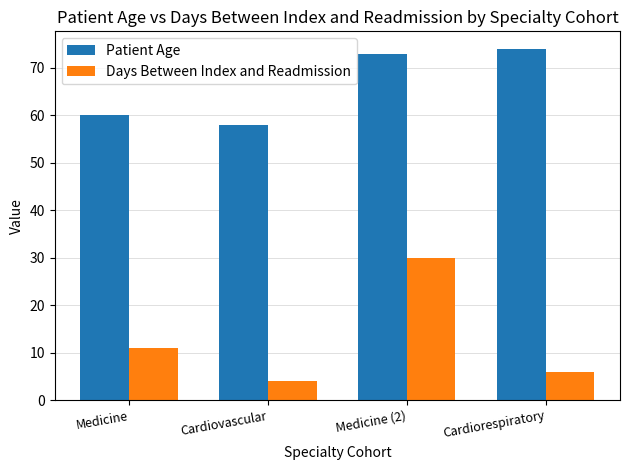

Which series has the widest spread of values?

Days Between Index and Readmission